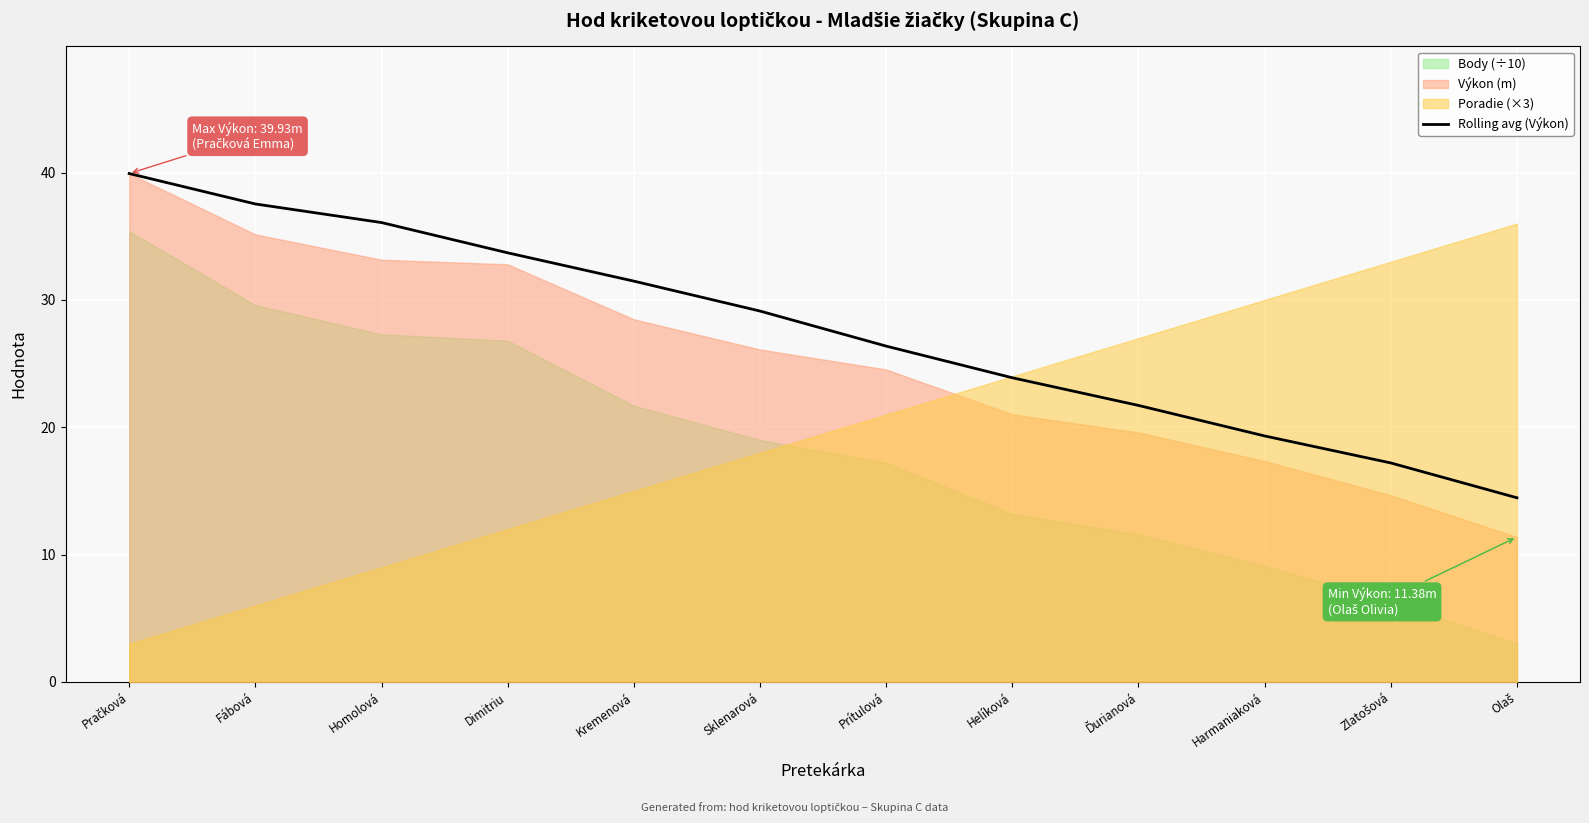

Where is the data nearest to the value 27?

Prítulová